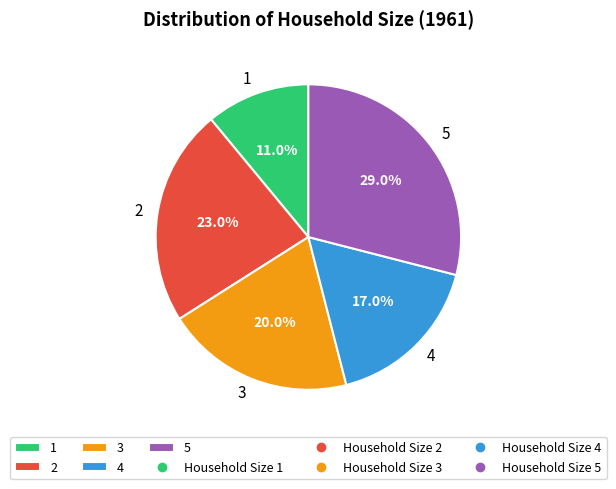

To the nearest percent, what percentage of the pie is 5?

29%